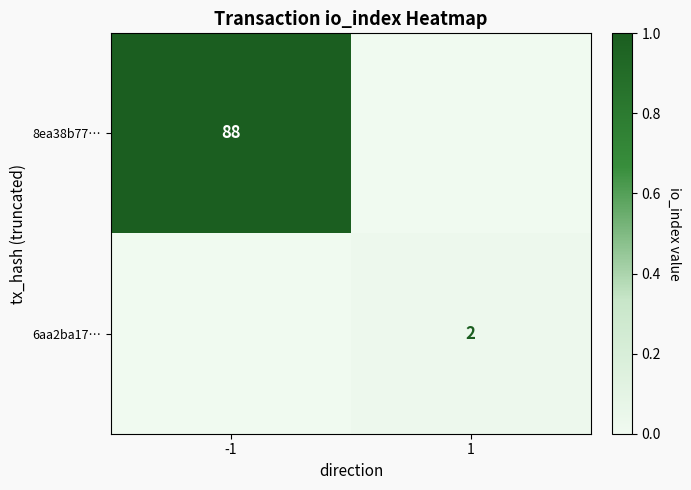

True or false: 8ea38b77… has a value of 44 at -1.

False